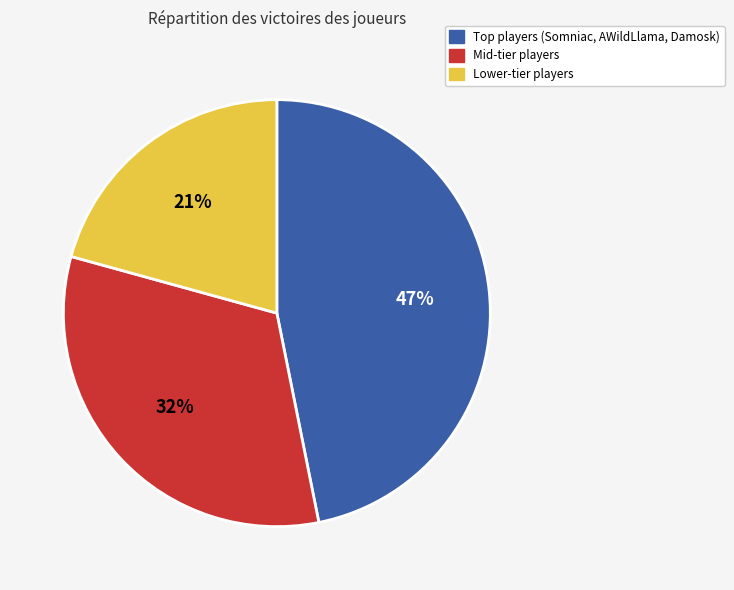

Rank the categories by value from highest to lowest.

Top players (Somniac, AWildLlama, Damosk), Mid-tier players, Lower-tier players